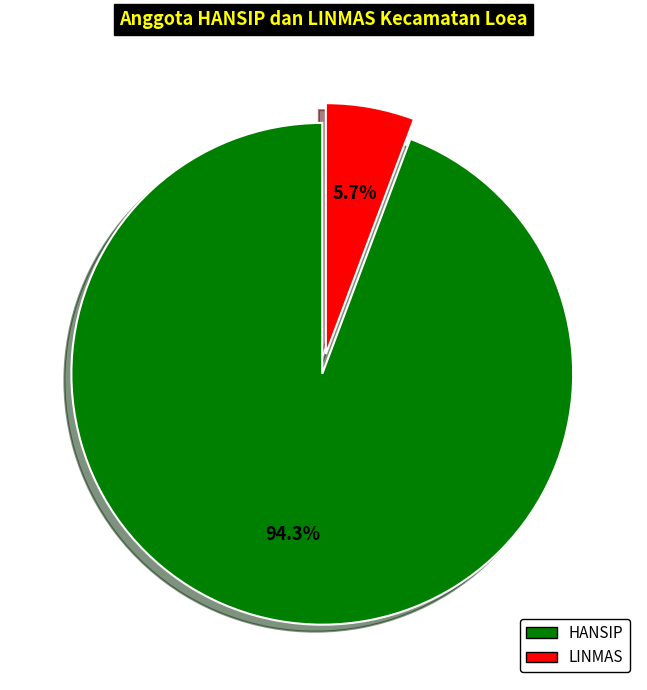

Is there any slice that represents more than half of the pie?

Yes